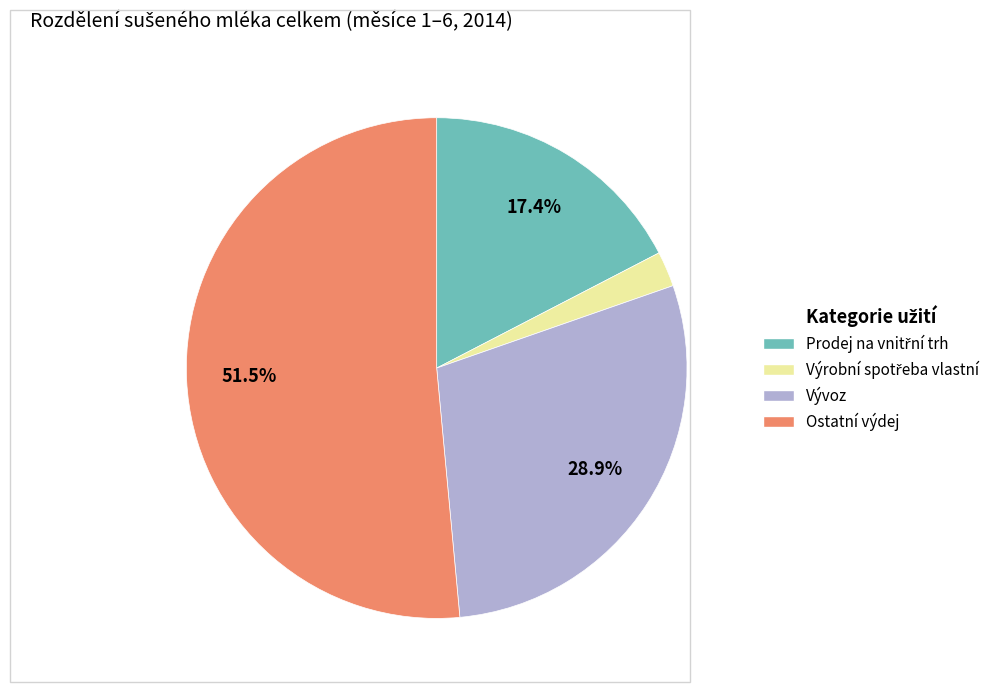

Which slice is the largest?

Ostatní výdej